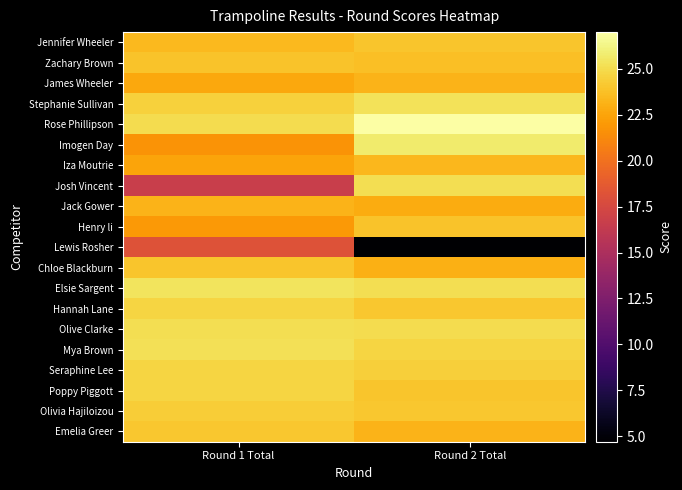

Reading left to right, extract all data points from this chart.

Jennifer Wheeler: Round 1 Total=23.4	Round 2 Total=24.0
Zachary Brown: Round 1 Total=23.9	Round 2 Total=23.7
James Wheeler: Round 1 Total=22.6	Round 2 Total=23.2
Stephanie Sullivan: Round 1 Total=24.5	Round 2 Total=25.3
Rose Phillipson: Round 1 Total=25.1	Round 2 Total=27.0
Imogen Day: Round 1 Total=21.7	Round 2 Total=25.7
Iza Moutrie: Round 1 Total=22.6	Round 2 Total=23.4
Josh Vincent: Round 1 Total=16.6	Round 2 Total=25.1
Jack Gower: Round 1 Total=23.2	Round 2 Total=22.9
Henry li: Round 1 Total=22.0	Round 2 Total=23.9
Lewis Rosher: Round 1 Total=18.2	Round 2 Total=4.7
Chloe Blackburn: Round 1 Total=24.0	Round 2 Total=23.1
Elsie Sargent: Round 1 Total=25.4	Round 2 Total=25.1
Hannah Lane: Round 1 Total=24.7	Round 2 Total=24.1
Olive Clarke: Round 1 Total=25.1	Round 2 Total=25.0
Mya Brown: Round 1 Total=25.2	Round 2 Total=24.7
Seraphine Lee: Round 1 Total=24.7	Round 2 Total=24.4
Poppy Piggott: Round 1 Total=24.7	Round 2 Total=24.0
Olivia Hajiloizou: Round 1 Total=24.4	Round 2 Total=24.1
Emelia Greer: Round 1 Total=24.1	Round 2 Total=23.2